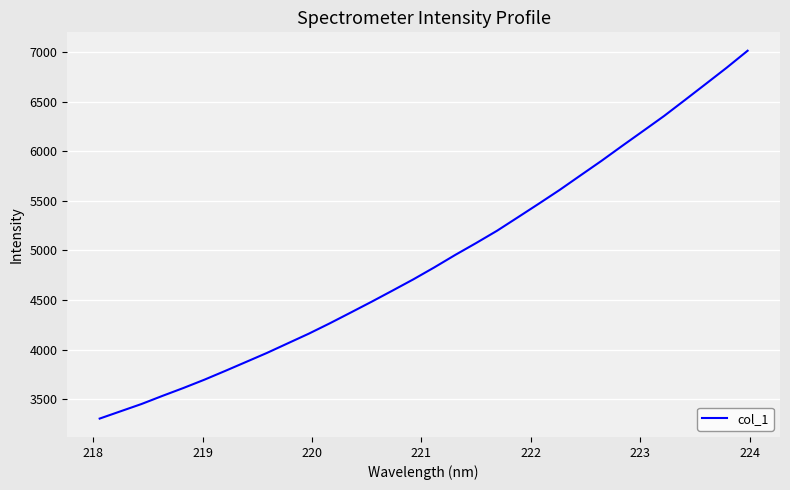

Count the number of categories in the chart.

32